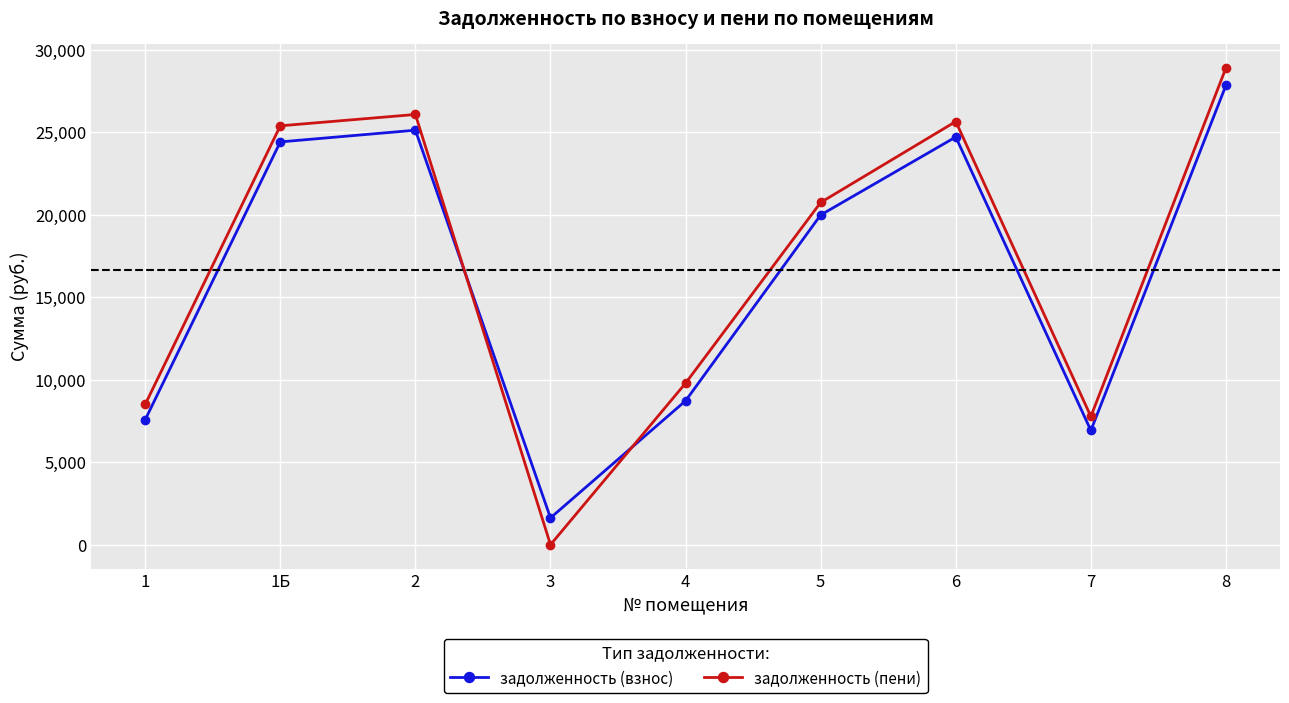

How many data points in задолженность (пени) are above 20744?

5